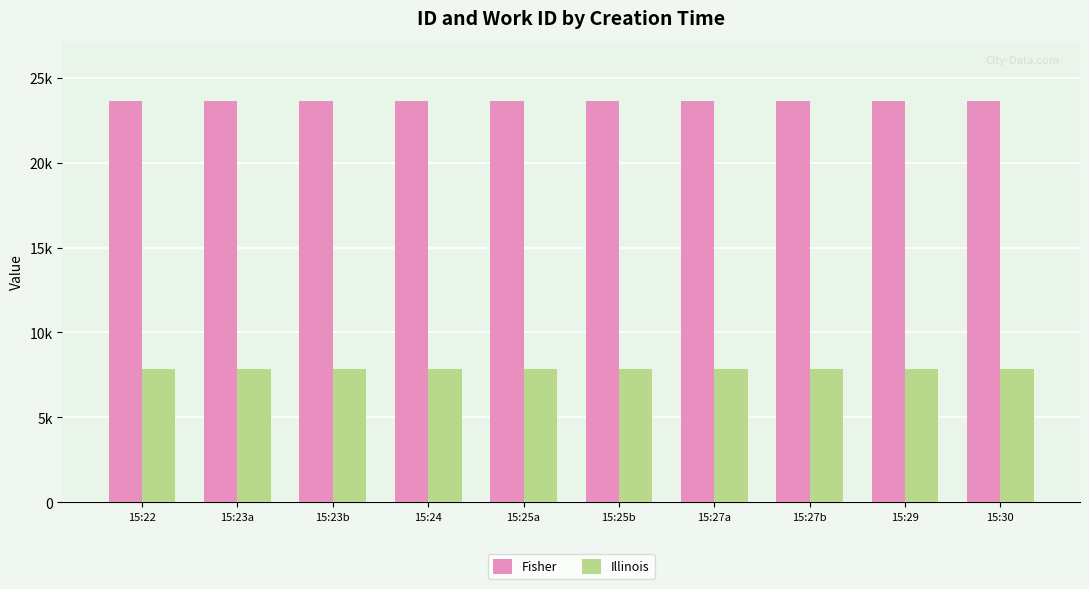

Which series has the largest total across all categories?

Fisher